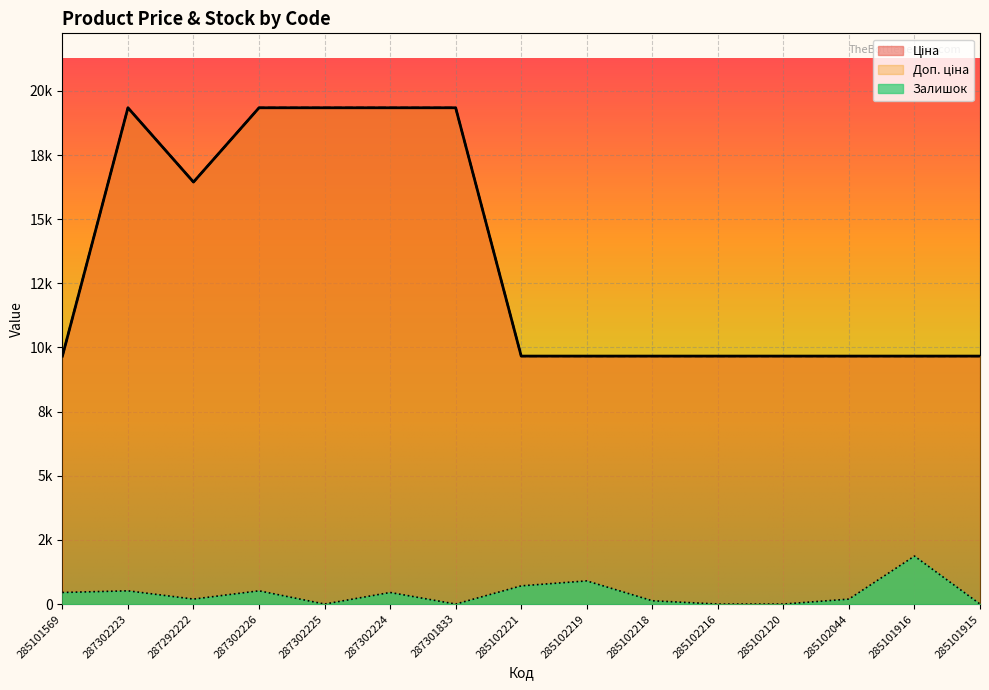

What is the sum of the Залишок values at 287302226 and 285102216?

515.8